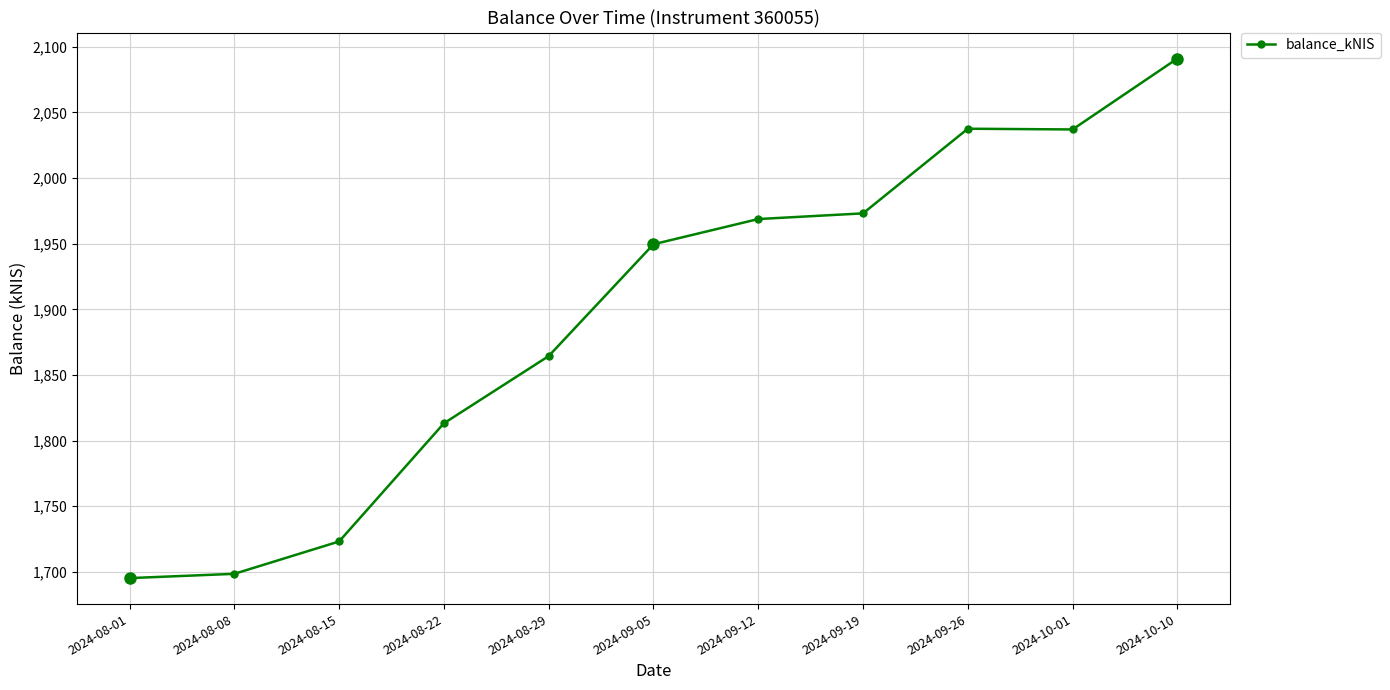

What is the difference between the values at 2024-08-15 and 2024-09-26?

314.4